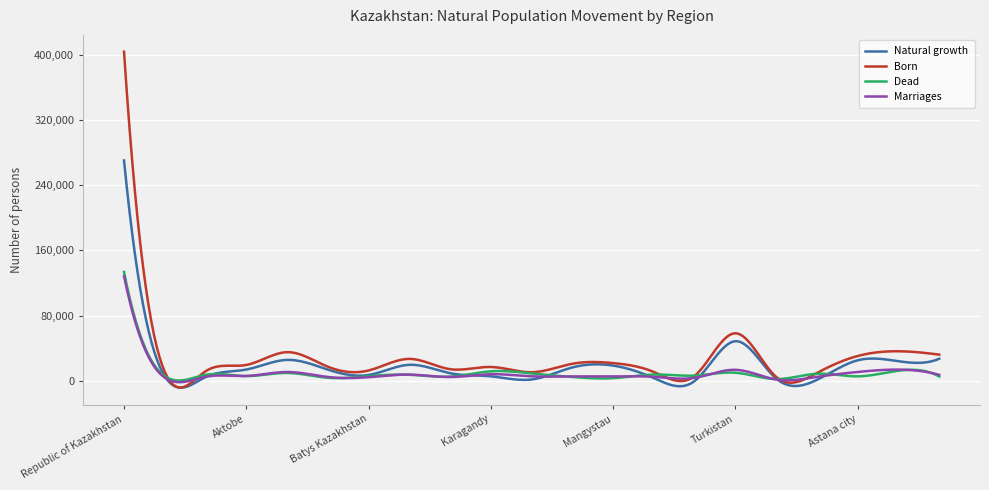

True or false: Born and Marriages intersect in this chart.

True